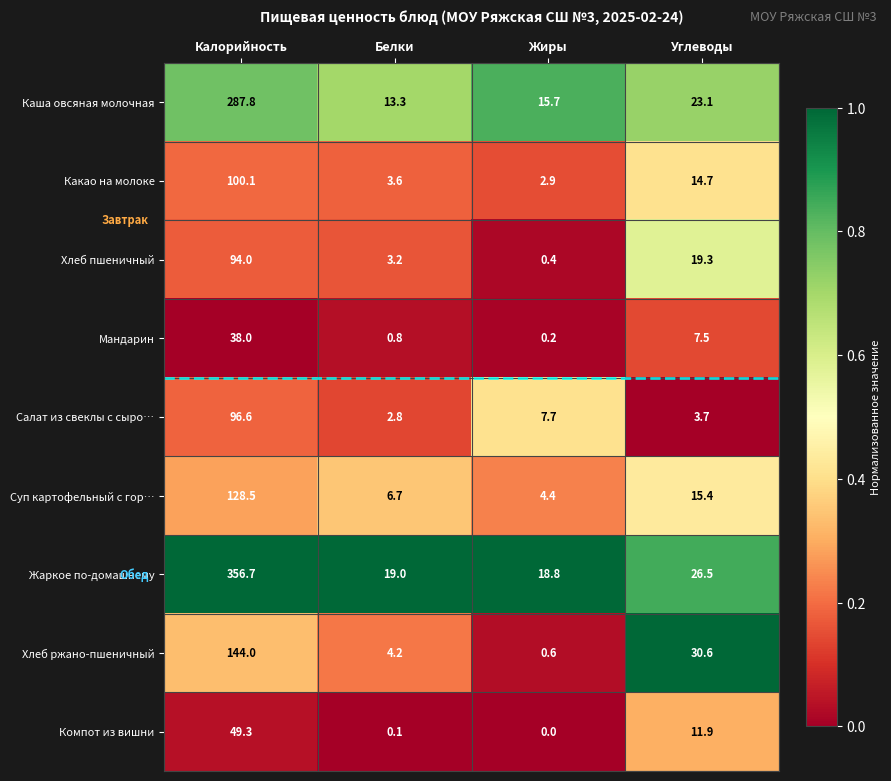

The value of Суп картофельный с гор… at Углеводы is 15.4. True or false?

True